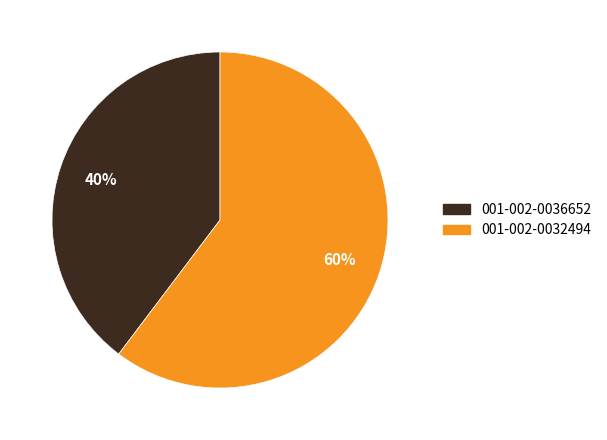

To the nearest percent, what portion does 001-002-0032494 represent?

60%